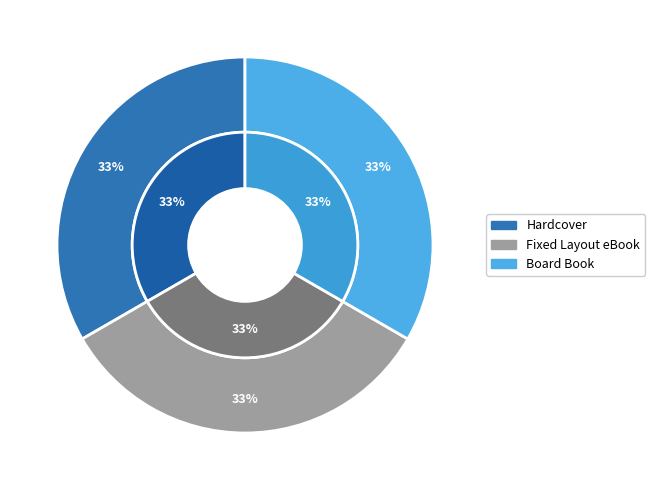

What percentage is the Board Book slice, to the nearest percent?

33%